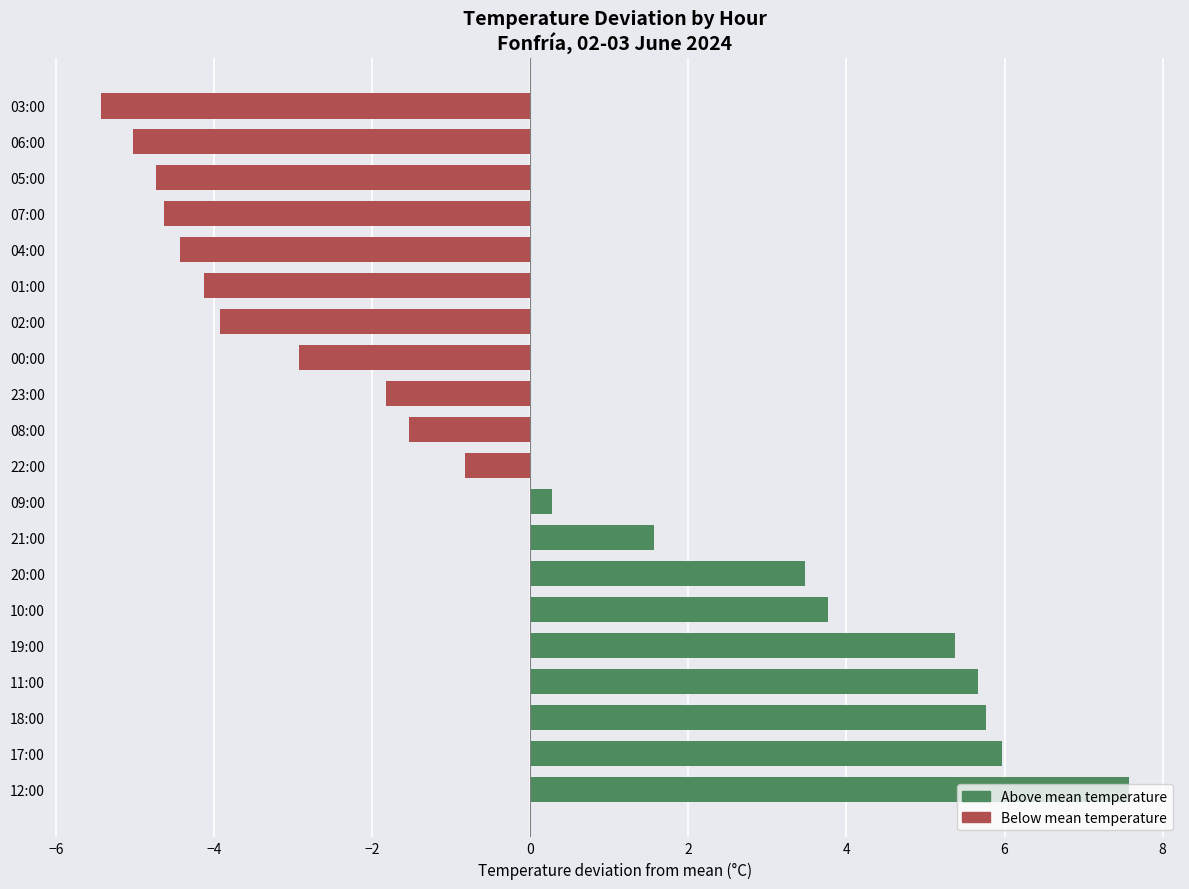

What is the approximate value at 22:00?

-0.8